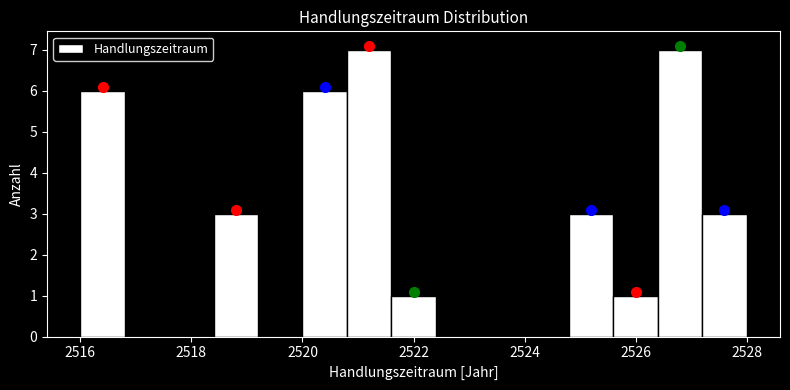

Reading left to right, list every bar in this chart as the range it spans on the x-axis followed by its height. The values are not printed on the chart, so give them approximately, as read against the axis.

2516.0 to 2516.8: 6
2516.8 to 2517.6: 0
2517.6 to 2518.4: 0
2518.4 to 2519.2: 3
2519.2 to 2520.0: 0
2520.0 to 2520.8: 6
2520.8 to 2521.6: 7
2521.6 to 2522.4: 1
2522.4 to 2523.2: 0
2523.2 to 2524.0: 0
2524.0 to 2524.8: 0
2524.8 to 2525.6: 3
2525.6 to 2526.4: 1
2526.4 to 2527.2: 7
2527.2 to 2528.0: 3